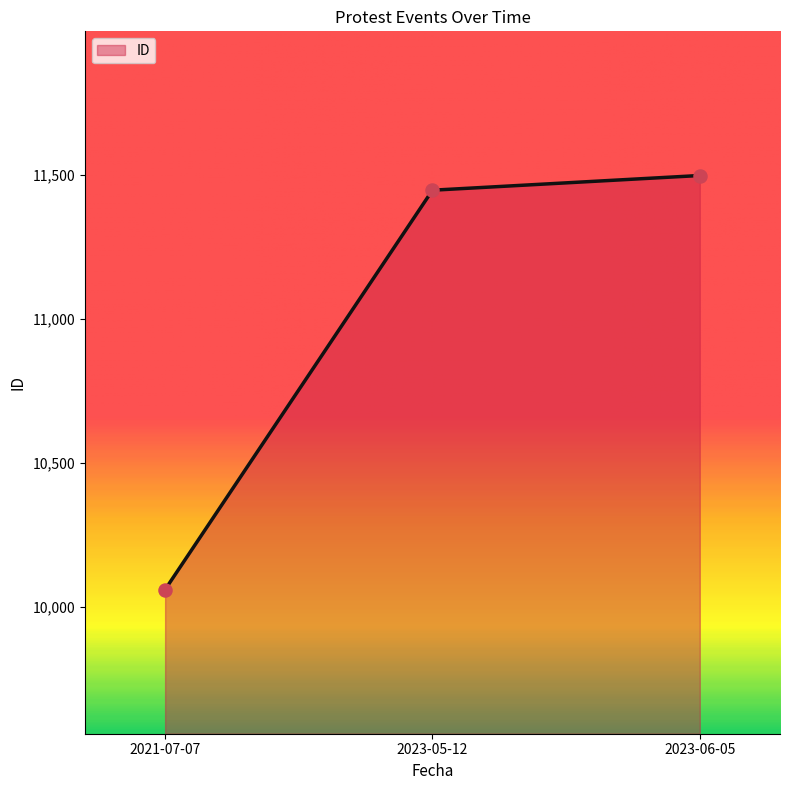

What is the change in value from 2023-05-12 to 2023-06-05?

+51